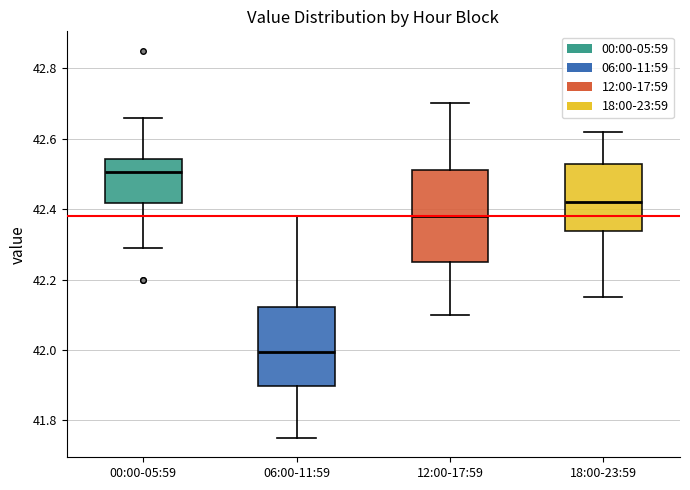

Comparing the boxes themselves (not the whiskers), which one is the tallest?

12:00-17:59